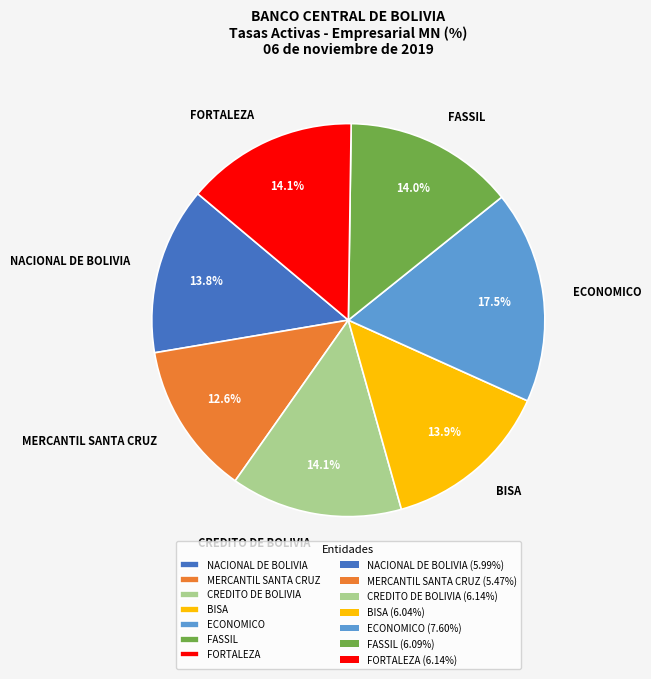

Count the number of slices in the pie.

7